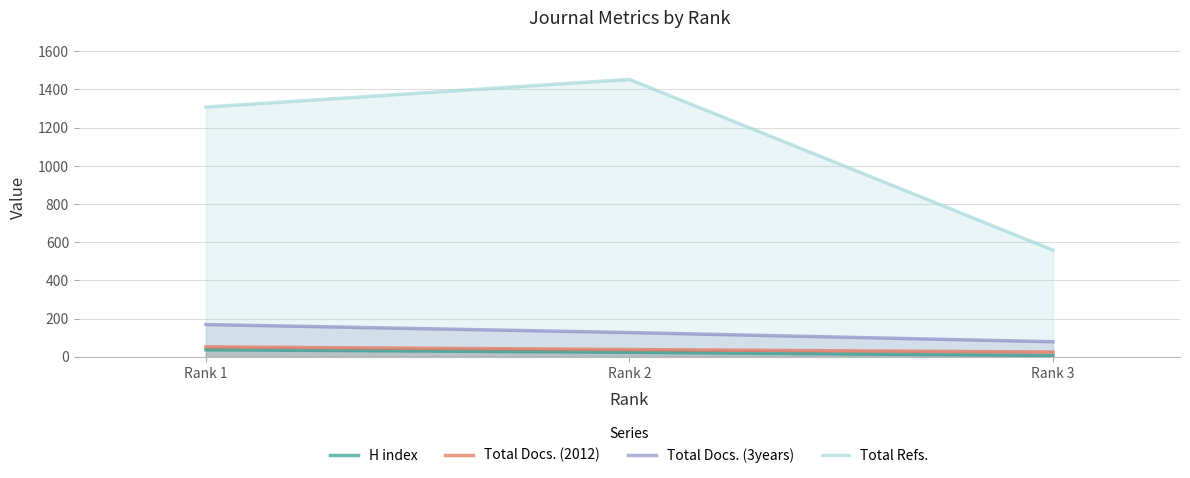

List the series in order of their peak value, lowest first.

H index, Total Docs. (2012), Total Docs. (3years), Total Refs.